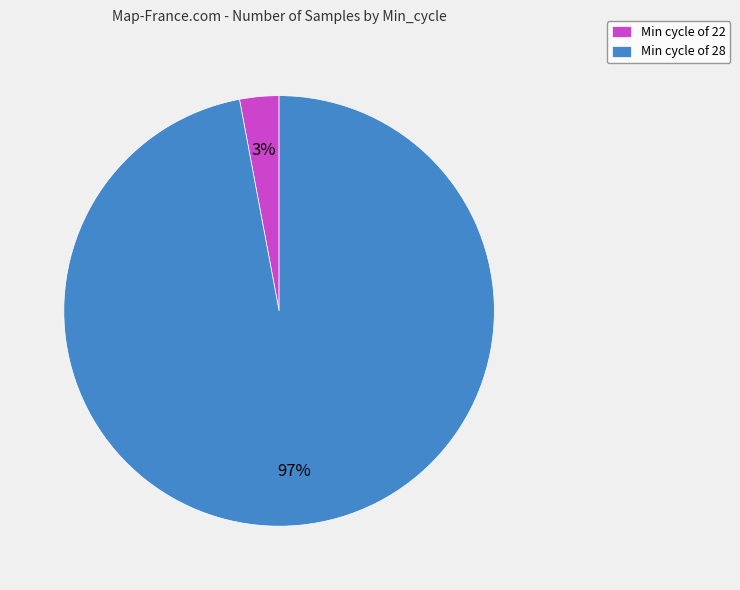

Between Min cycle of 22 and Min cycle of 28, which is larger?

Min cycle of 28